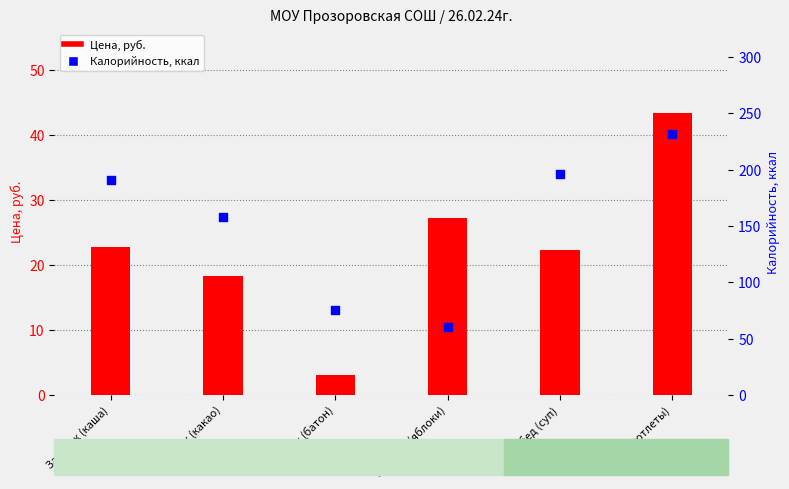

Which series reaches the maximum Y coordinate?

Калорийность